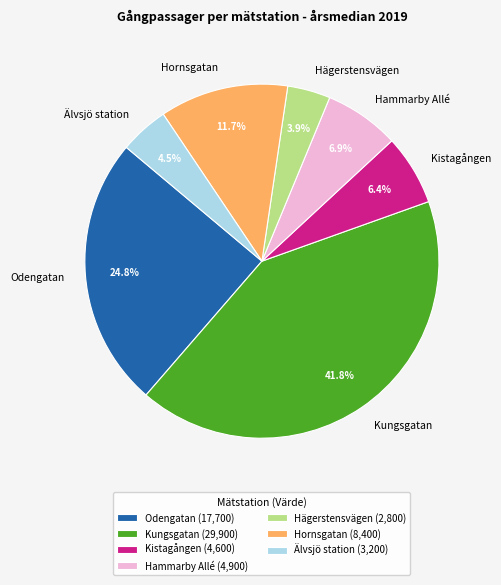

What is the largest slice in the pie chart?

Kungsgatan